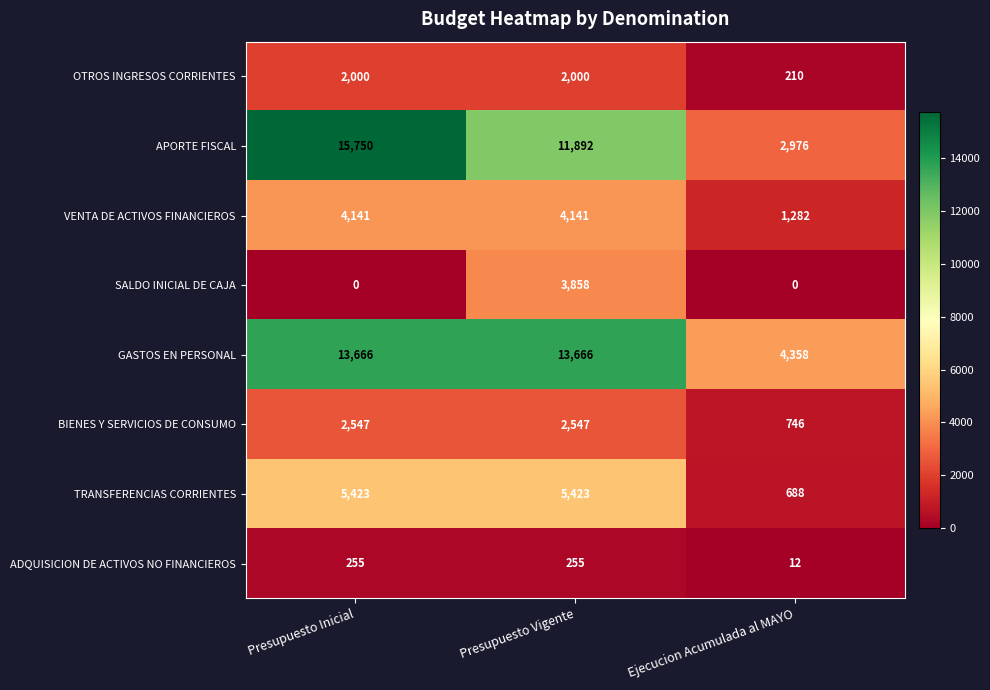

Rank the series by their maximum value, from highest to lowest.

APORTE FISCAL, GASTOS EN PERSONAL, TRANSFERENCIAS CORRIENTES, VENTA DE ACTIVOS FINANCIEROS, SALDO INICIAL DE CAJA, BIENES Y SERVICIOS DE CONSUMO, OTROS INGRESOS CORRIENTES, ADQUISICION DE ACTIVOS NO FINANCIEROS